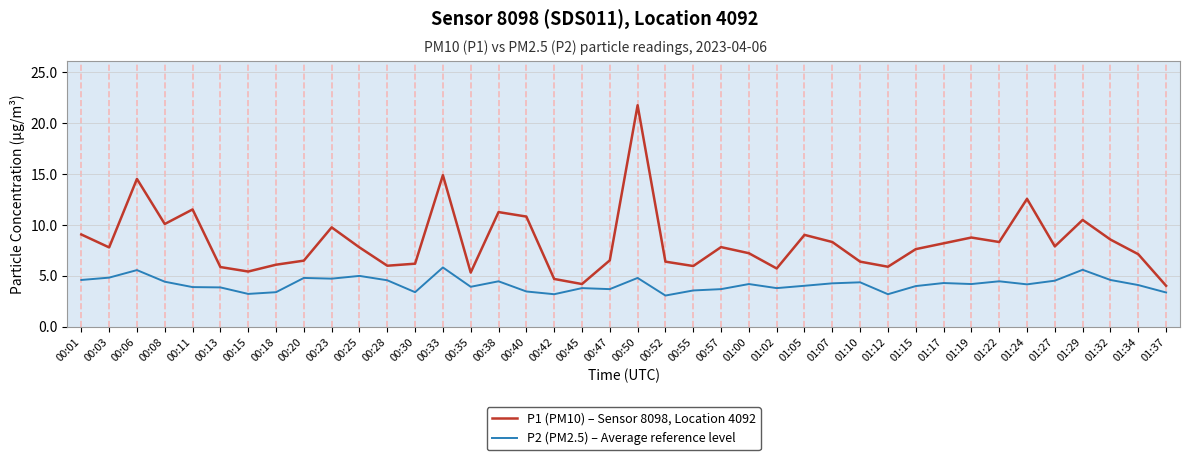

True or false: P1 (PM10) – Sensor 8098, Location 4092 and P2 (PM2.5) – Average reference level cross at least once.

False